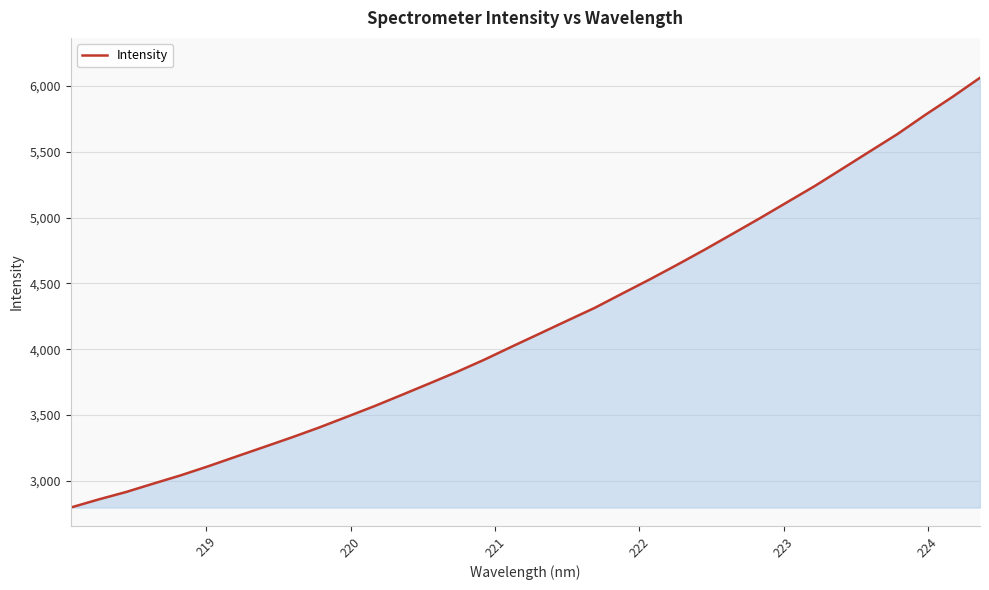

What is the minimum value shown in the chart?

2796.8